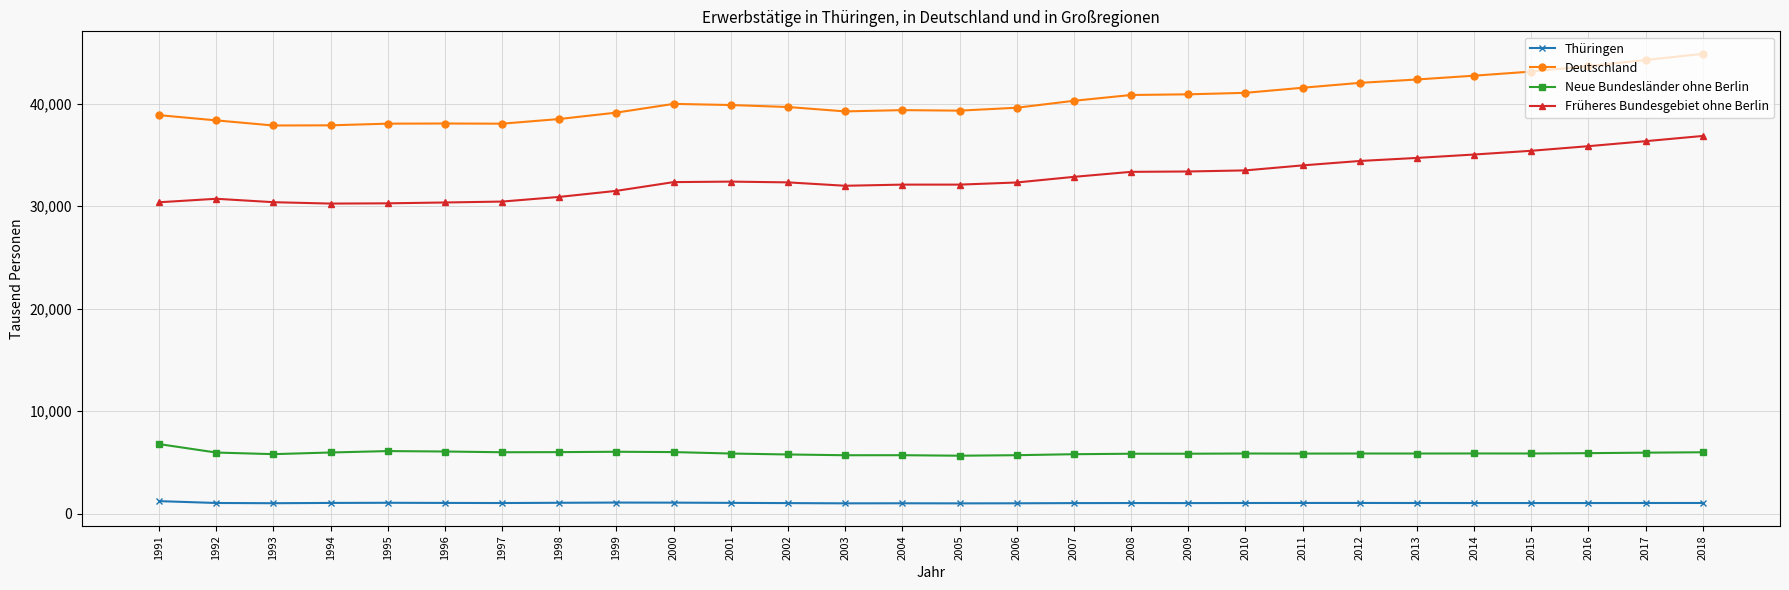

True or false: Thüringen has more than 1 points higher than both neighbors.

True